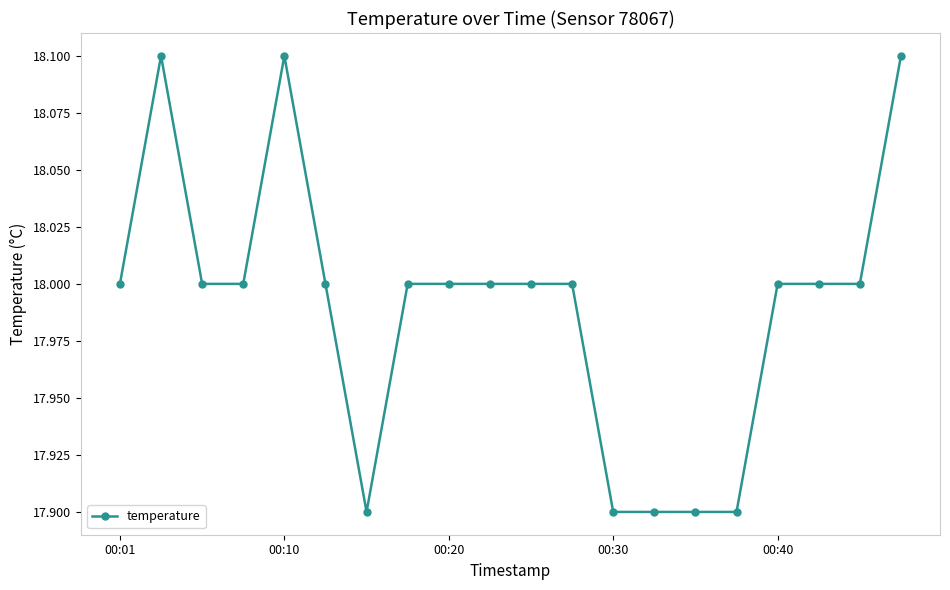

Reading right to left, extract all data points from this chart.

18.1	18.0	18.0	18.0	17.9	17.9	17.9	17.9	18.0	18.0	18.0	18.0	18.0	17.9	18.0	18.1	18.0	18.0	18.1	18.0